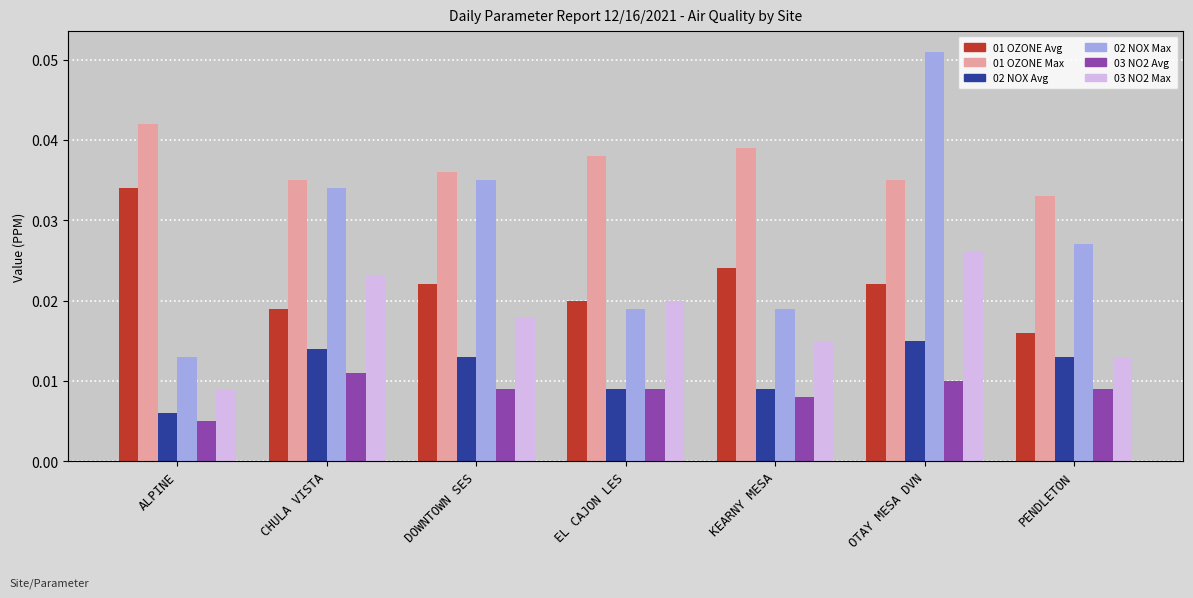

Is it true that 02 NOX Max equals 0.0 at EL CAJON LES?

True